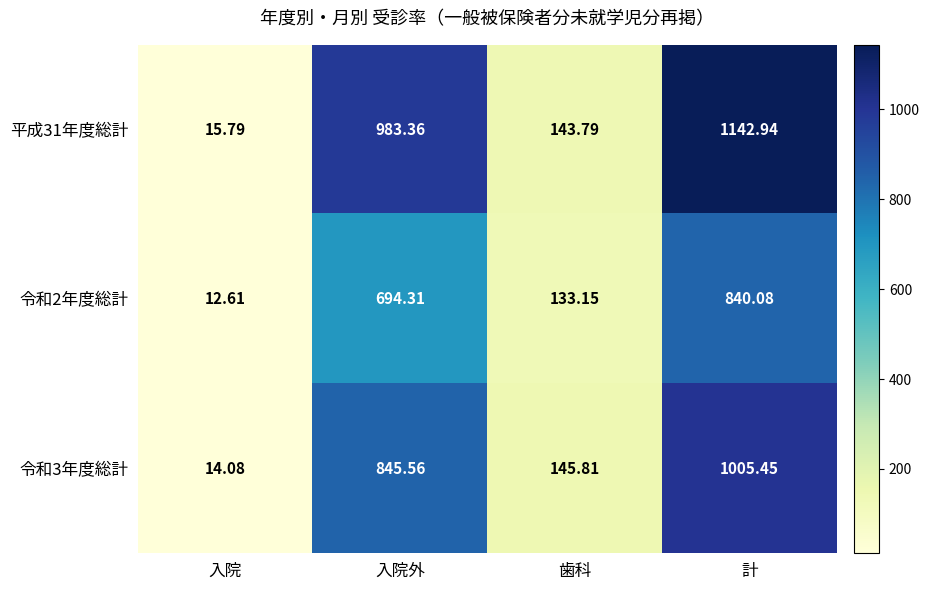

Which series has the largest total across all categories?

平成31年度総計